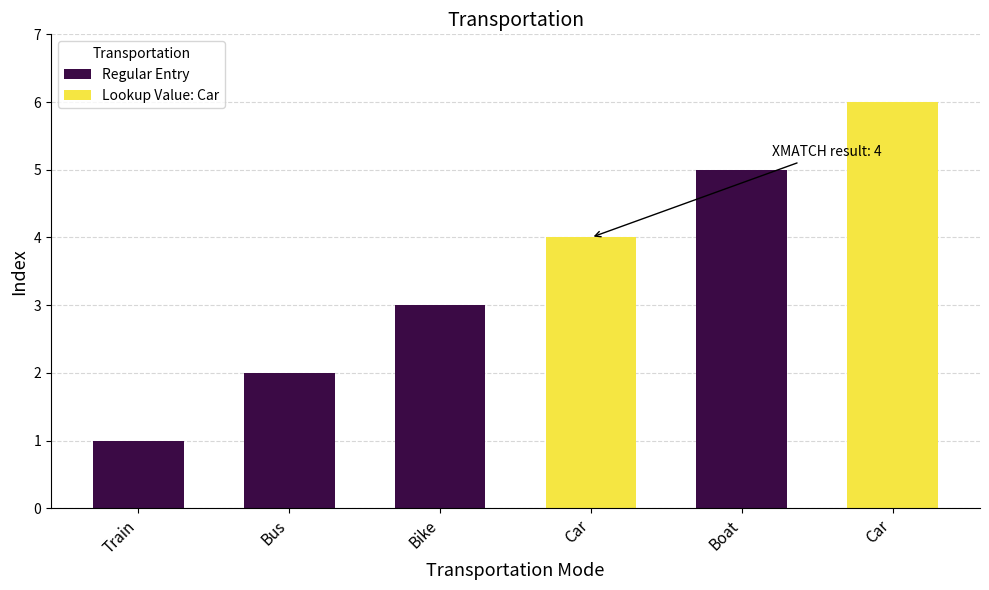

How many bars are there in total?

6